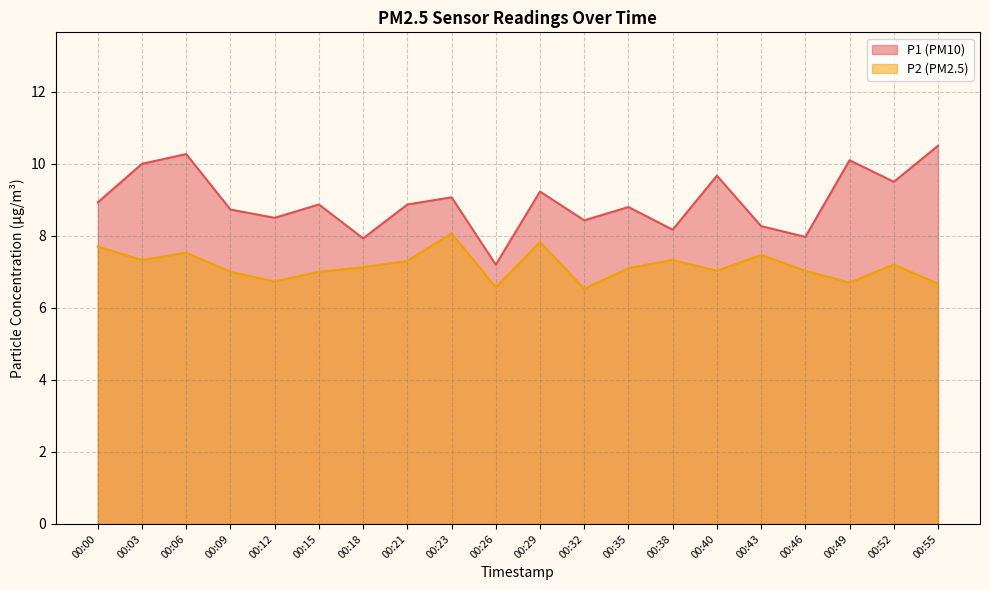

True or false: P1 and P2 cross at least once.

False